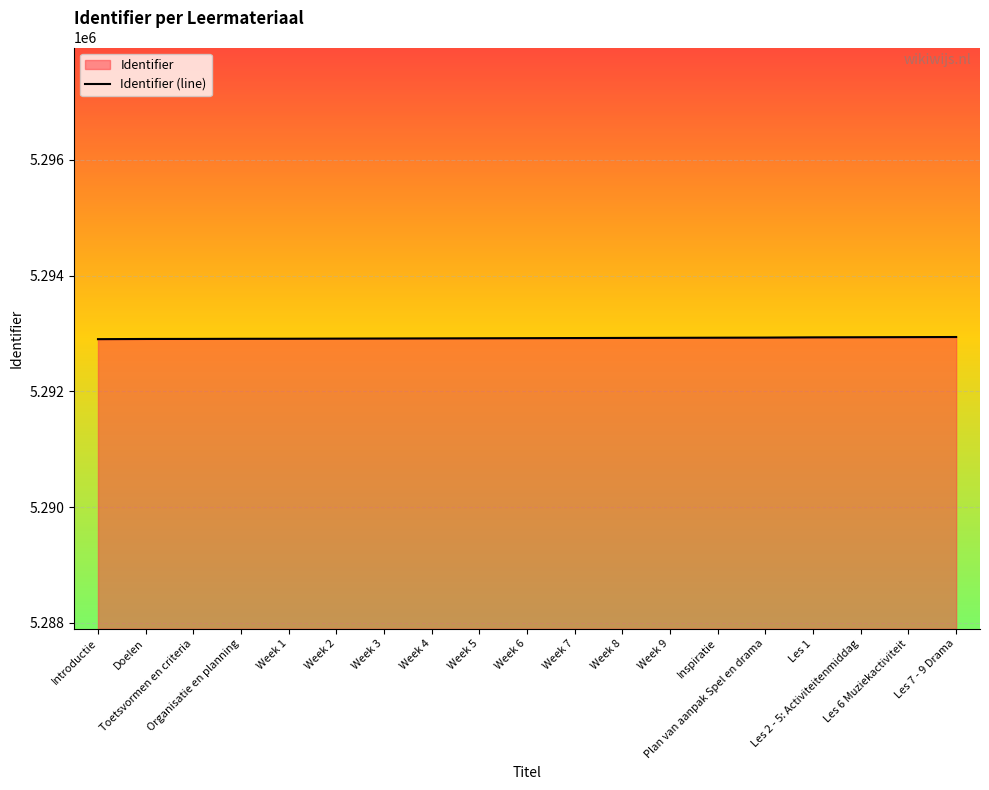

Approximately how many times larger is the value at Week 5 compared to Week 1?

1.0